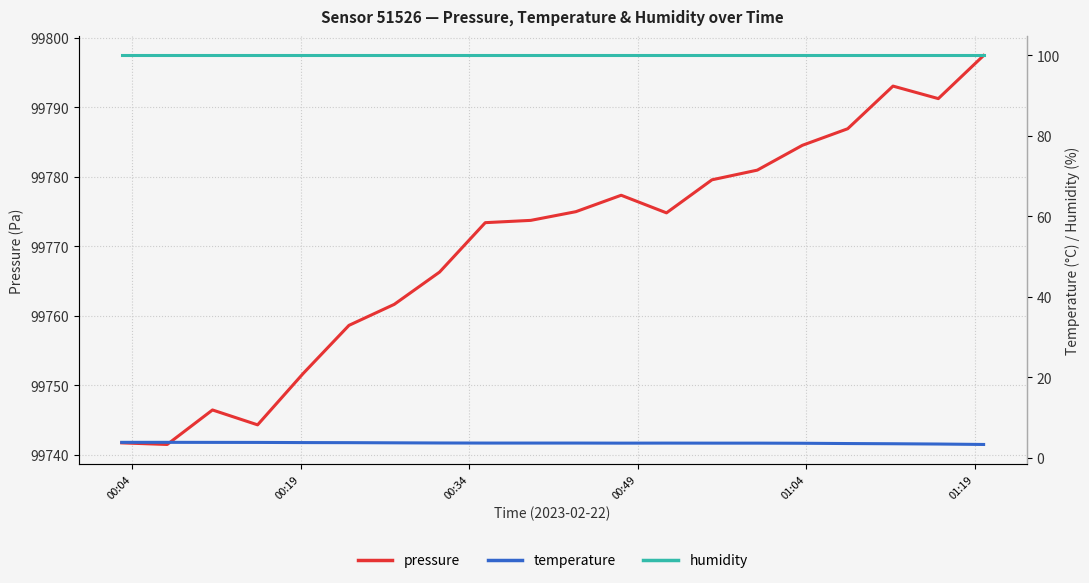

True or false: pressure and temperature cross at least once.

False